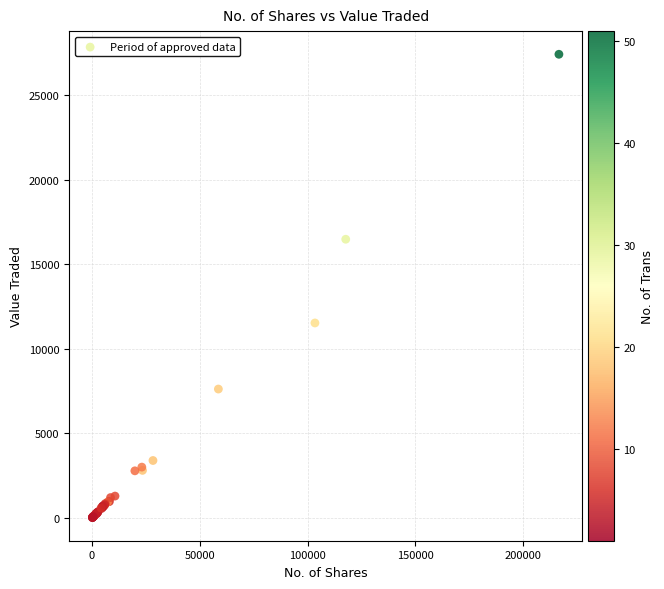

What Y value in the scatter plot is closest to 13721?

11530